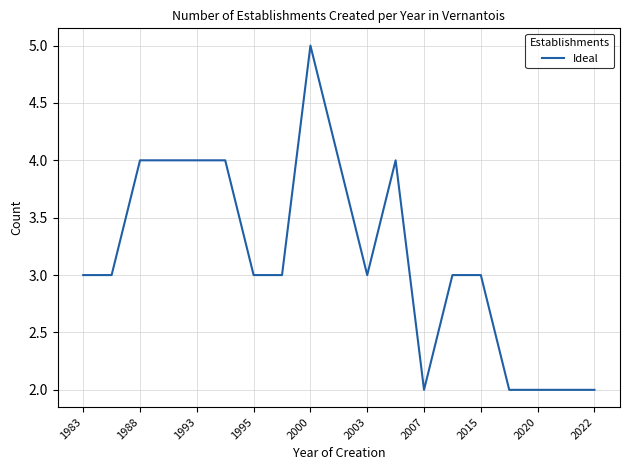

How many lines are shown in the chart?

1